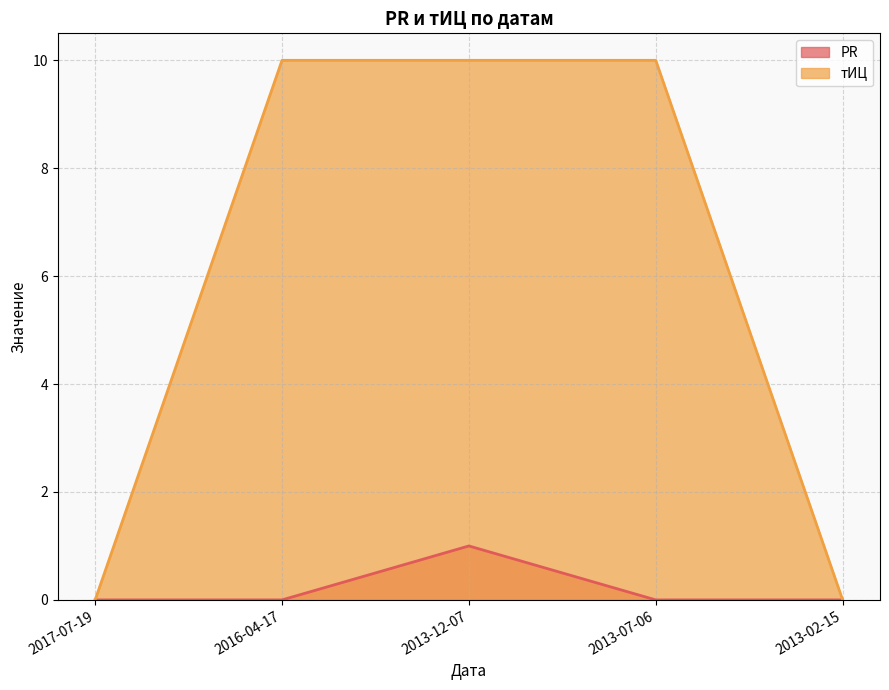

Is the value of тИЦ at 2013-12-07 greater than the value of PR at 2013-12-07?

Yes